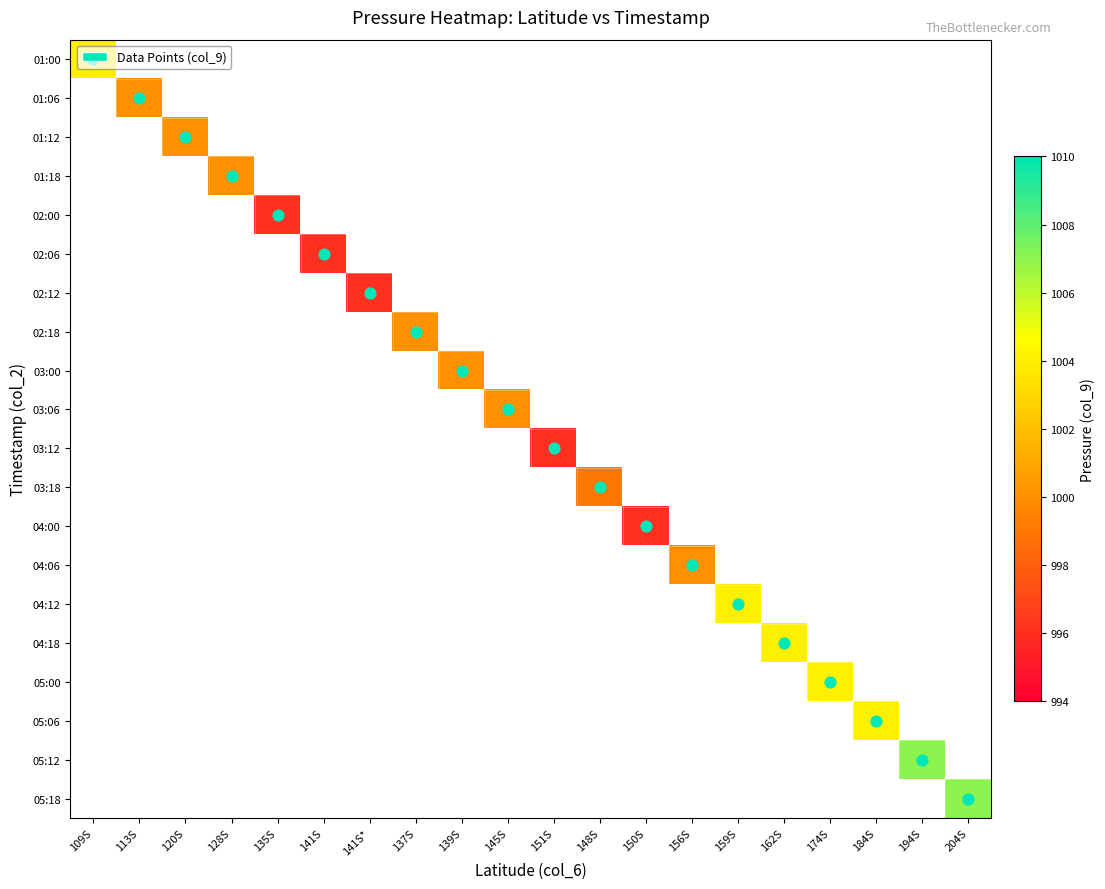

Between 141S and 141S*, which is larger?

141S*